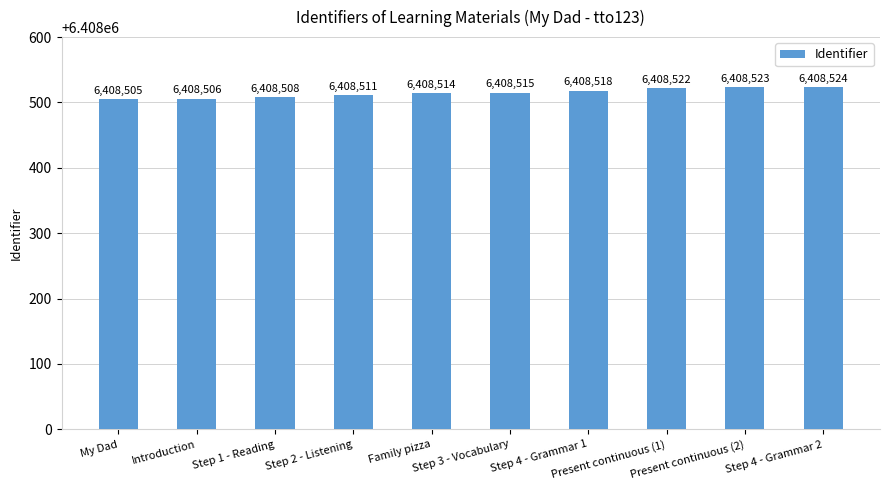

How many distinct data groups are displayed?

1